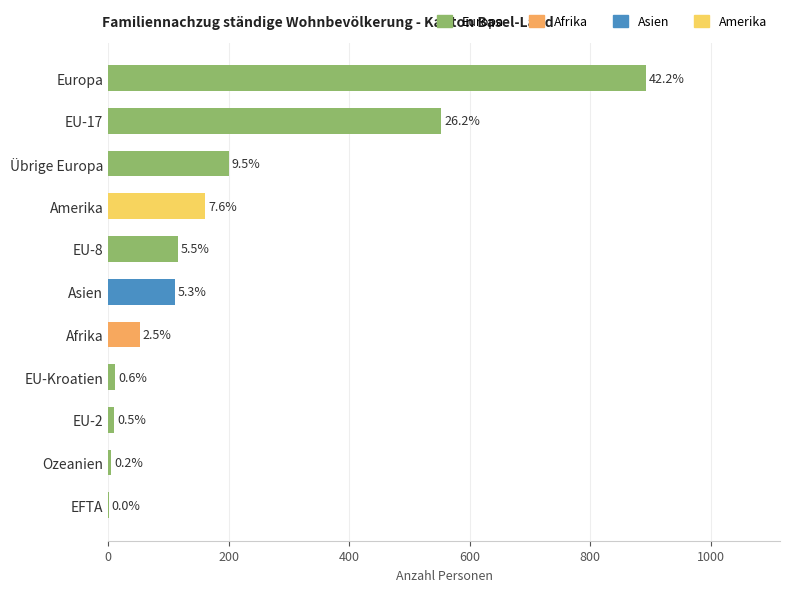

Are the bars horizontal?

Yes